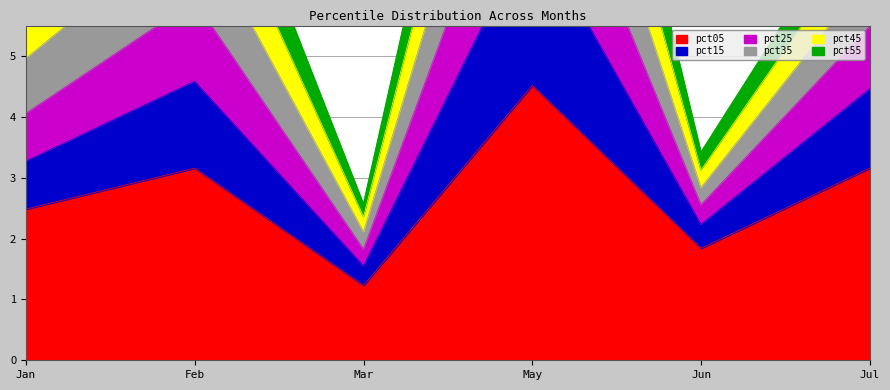

At which category does the chart reach its minimum across all series?

Mar